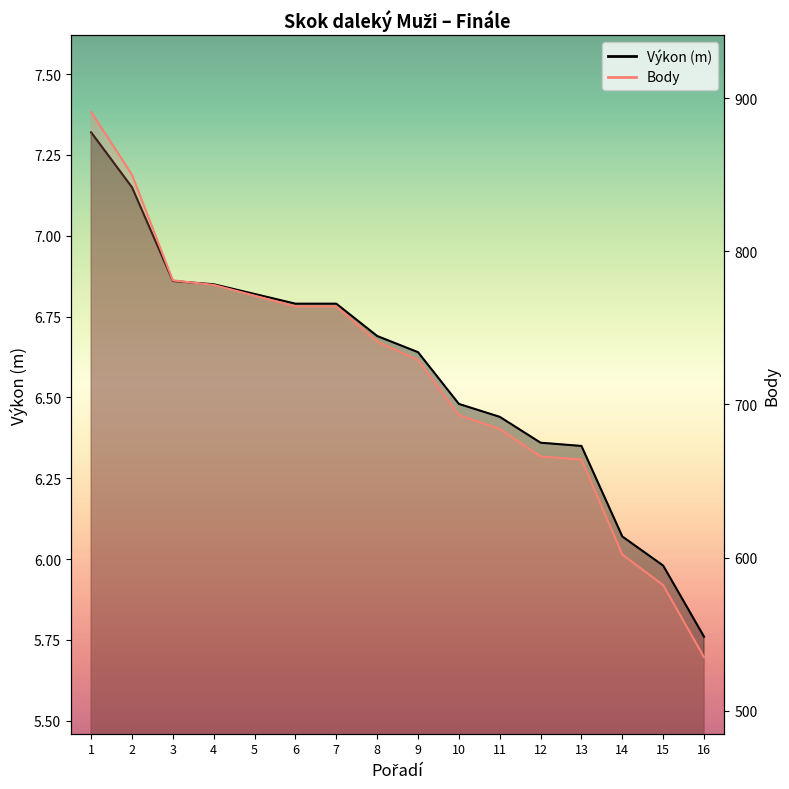

List the series in order of their overall mean, highest first.

Body, Výkon